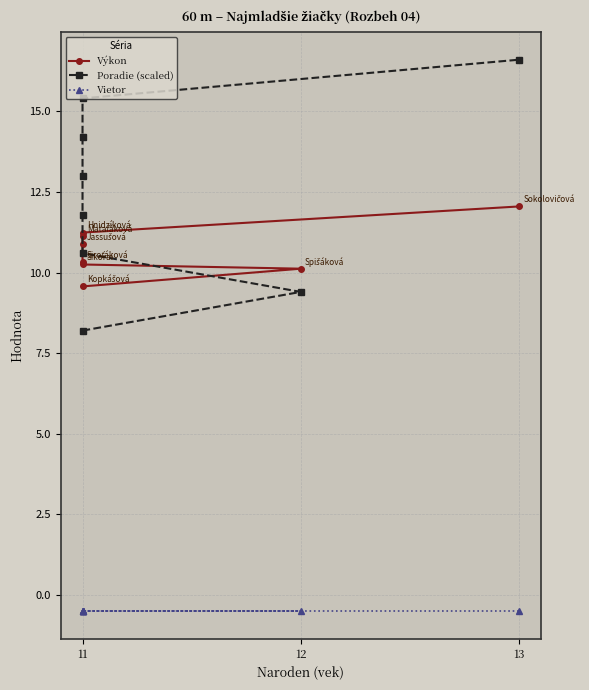

Is it true that Poradie (scaled) equals 9.7 at 13?

False